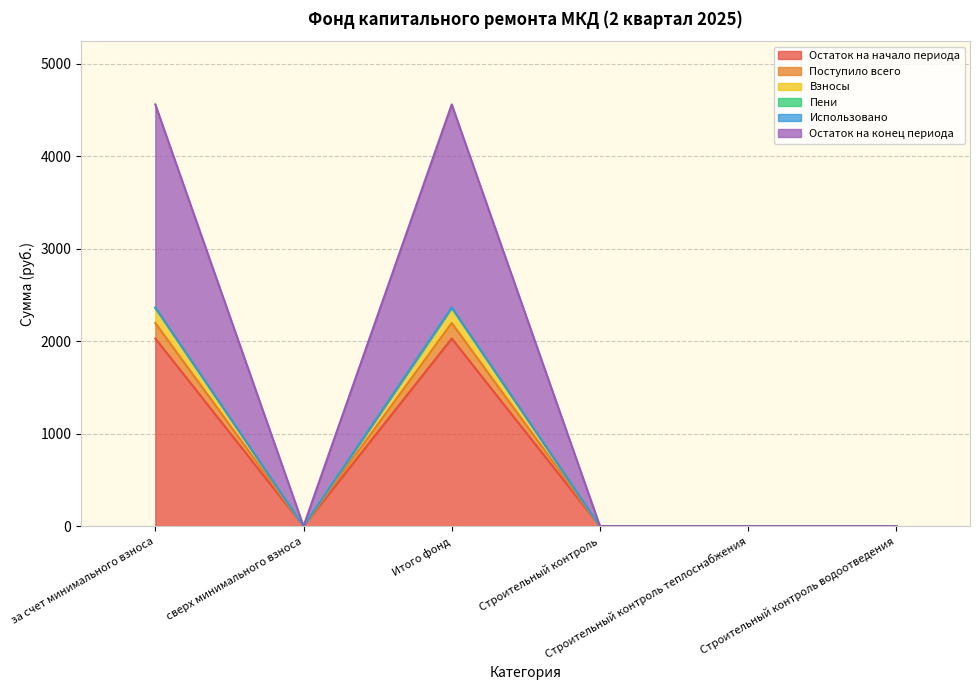

True or false: Остаток на конец периода has a value of 0.0 at сверх минимального взноса.

True